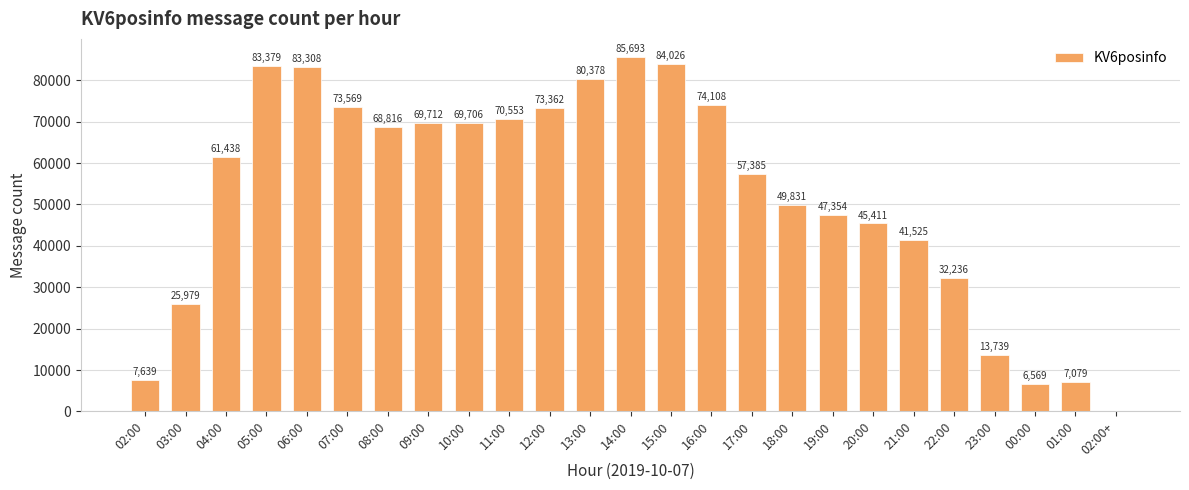

The value at 11:00 is 19972. True or false?

False